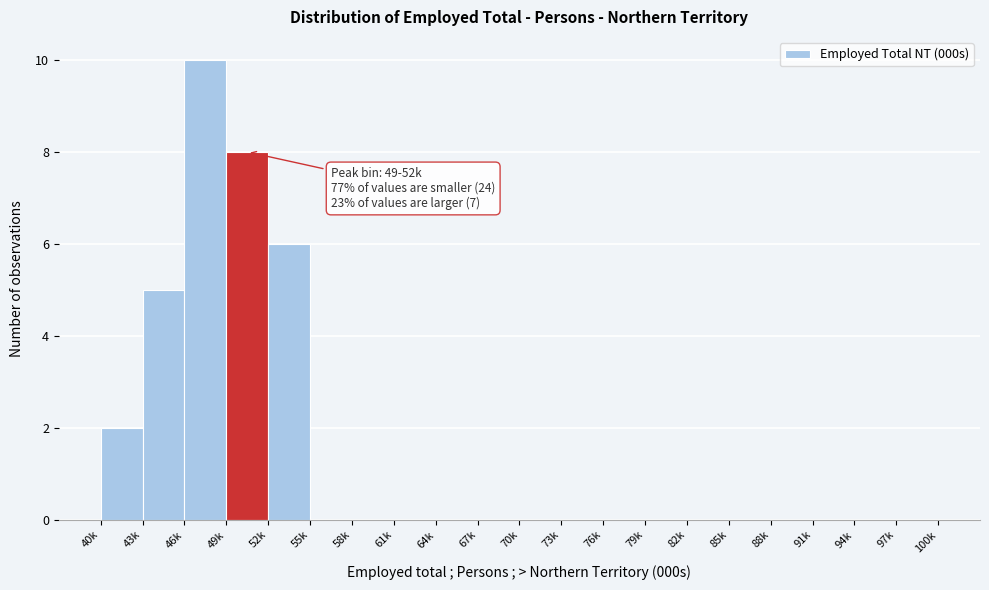

Reading left to right, what are all the values shown in this chart?

40k=2	43k=5	46k=10	49k=8	52k=6	55k=0	58k=0	61k=0	64k=0	67k=0	70k=0	73k=0	76k=0	79k=0	82k=0	85k=0	88k=0	91k=0	94k=0	97k=0